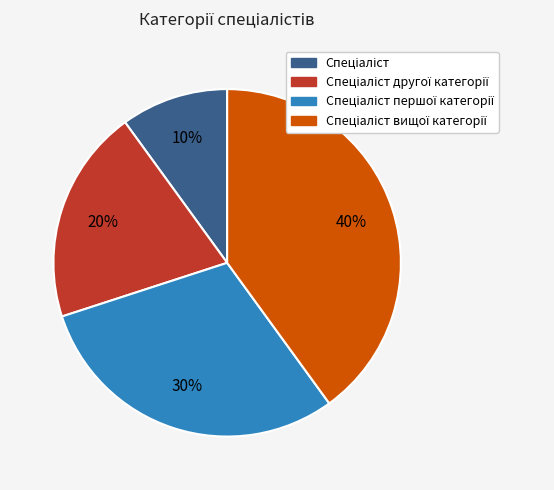

To the nearest percent, what is the difference between the largest and smallest slice percentages?

30%